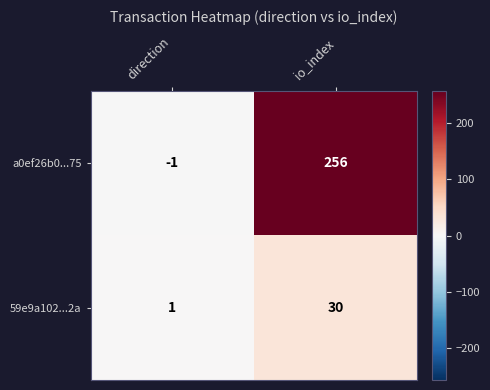

What is the difference between the a0ef26b0...75 values at io_index and direction?

257